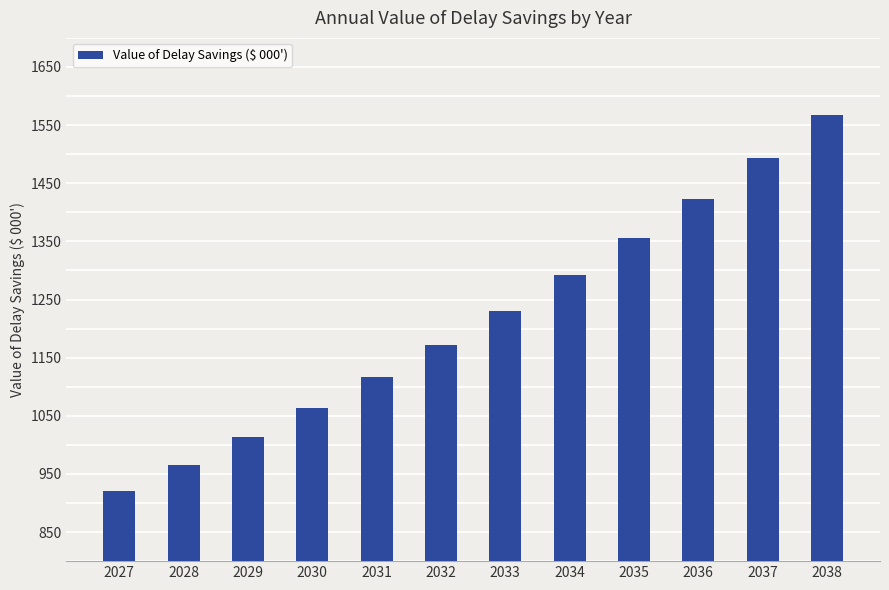

What is the maximum value shown in the chart?

1567.7